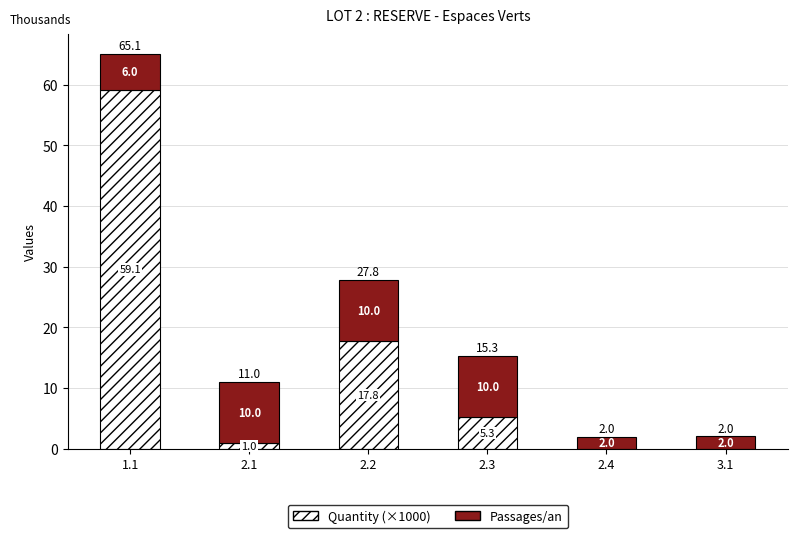

Which category has the highest value in the Quantity (×1000) series?

1.1